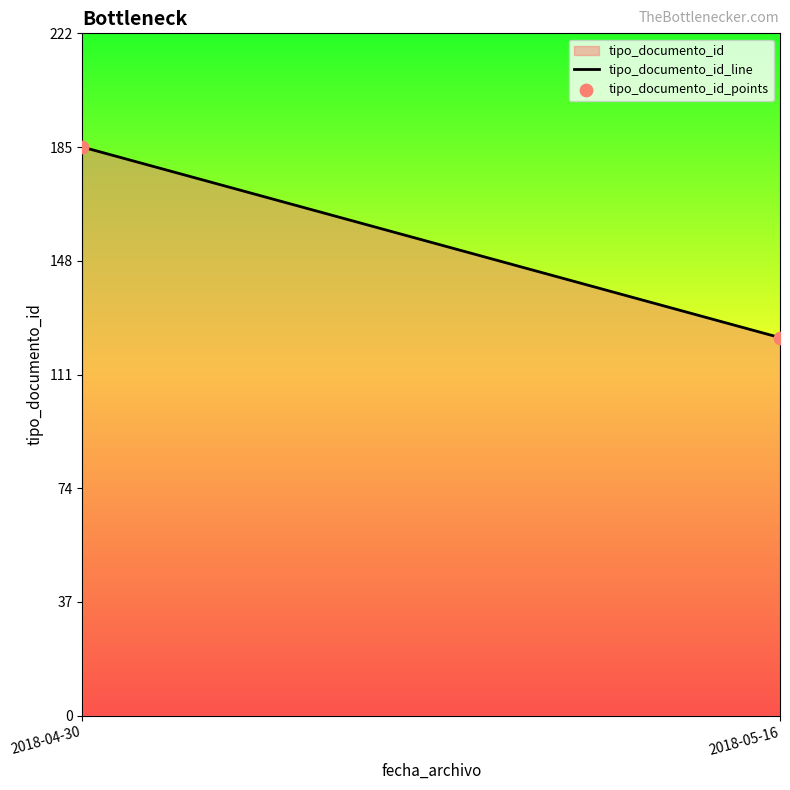

What is the range of Y values (max minus min)?

62